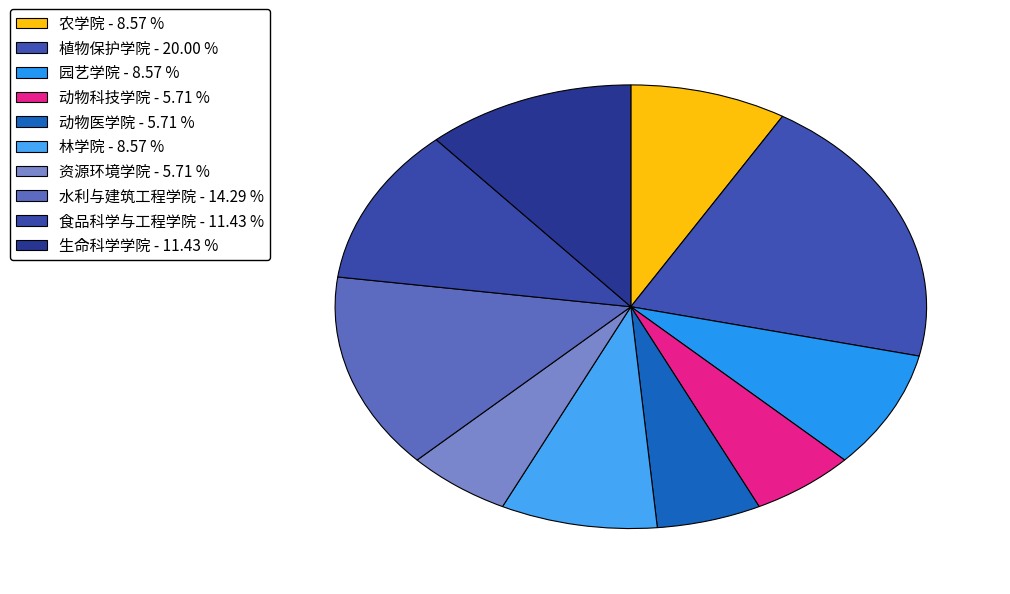

Approximately how many times larger is the value at 农学院 compared to 动物科技学院?

1.5